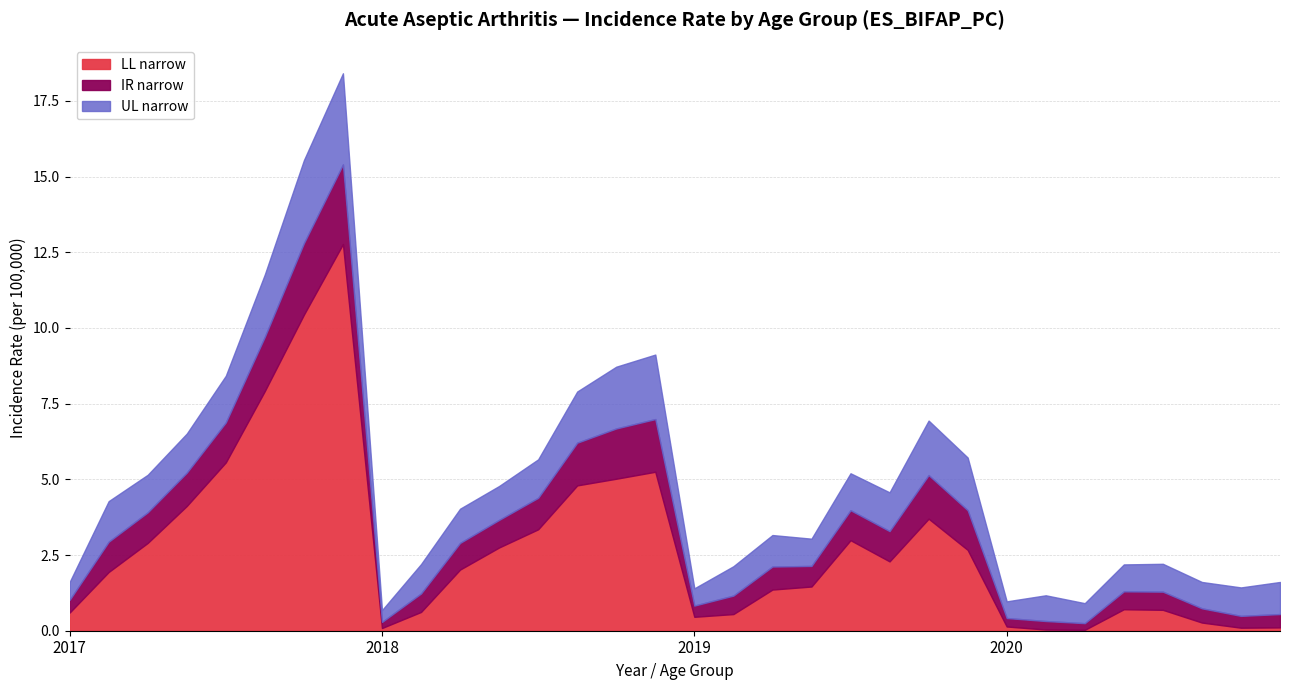

Rank the series at 2018 40-49 from highest to lowest value.

UL narrow, IR narrow, LL narrow